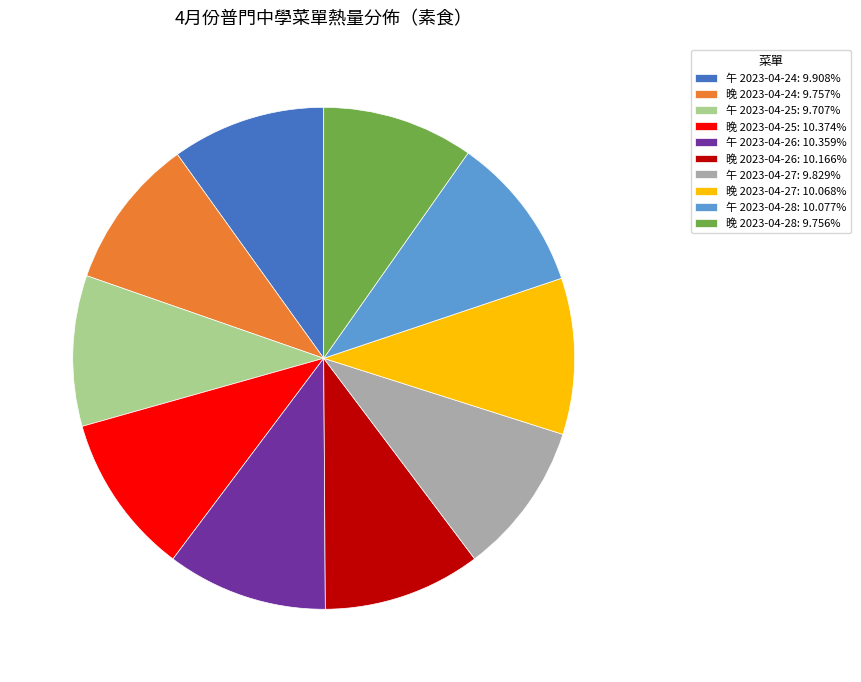

Is the sum of 午 2023-04-27 and 晚 2023-04-26 greater than half?

No